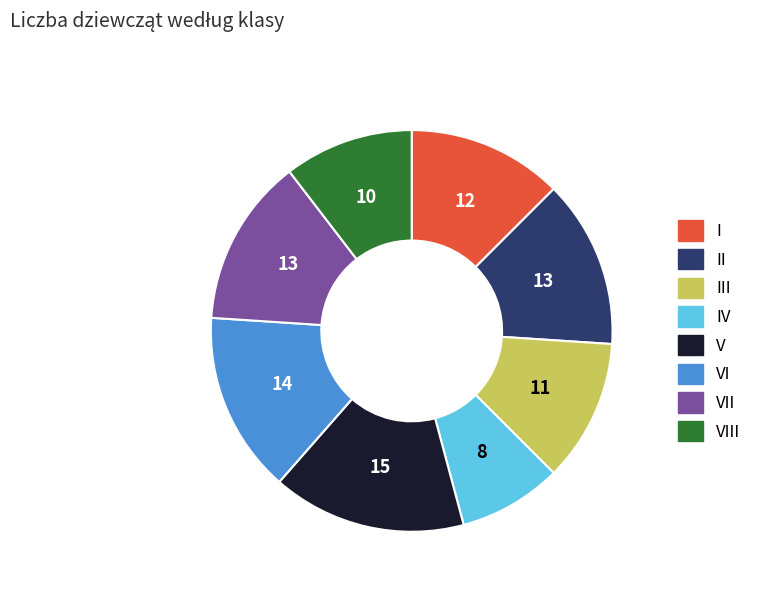

Which category has the biggest portion of the pie?

V